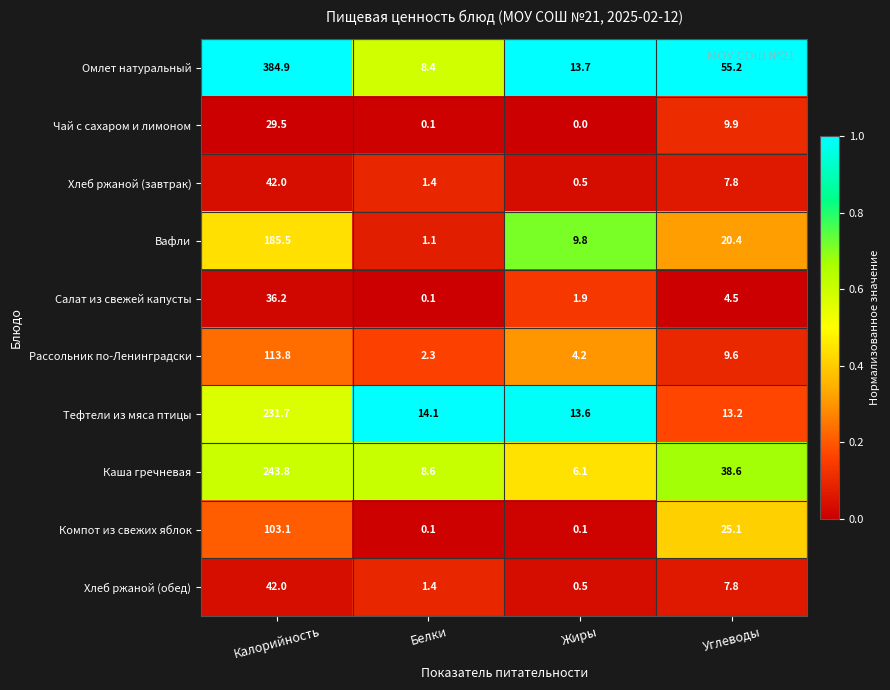

What is the lowest value of the Омлет натуральный series?

8.4